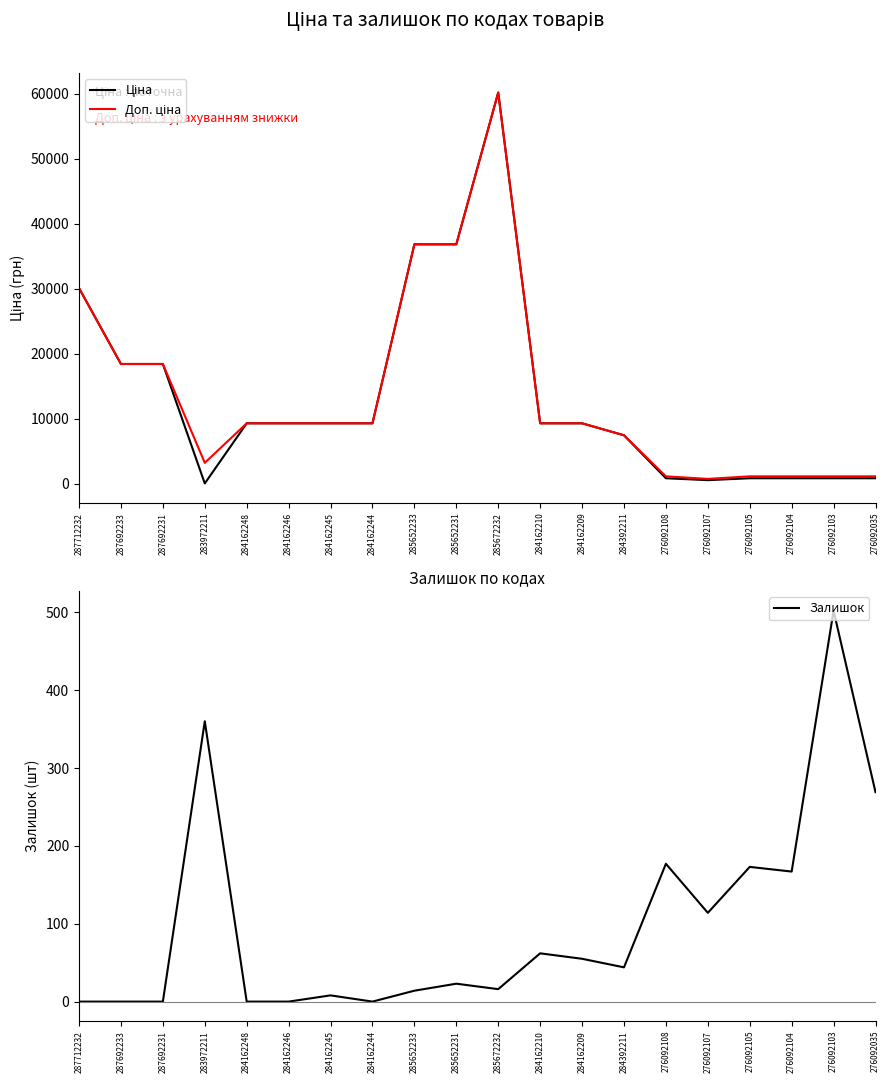

Where does the Ціна series first go above 9290?

287712232